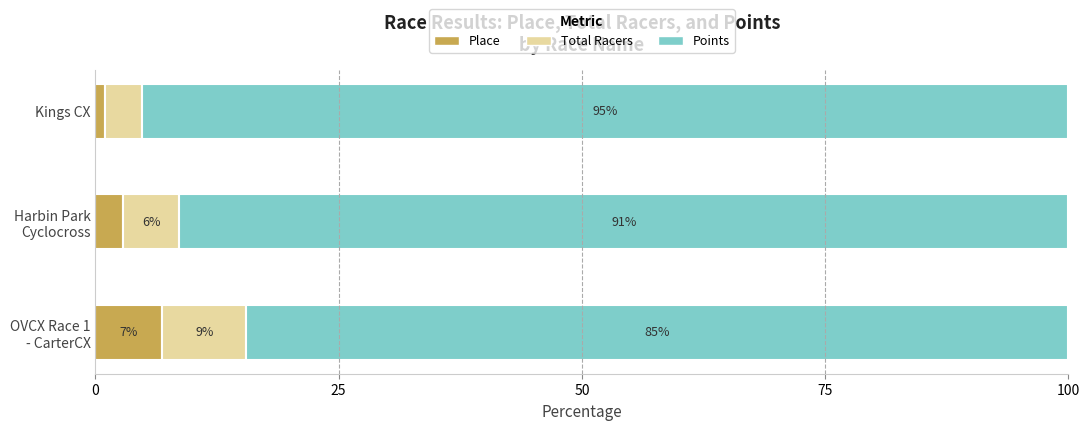

Rank the series by their maximum value, from highest to lowest.

Points, Total Racers, Place